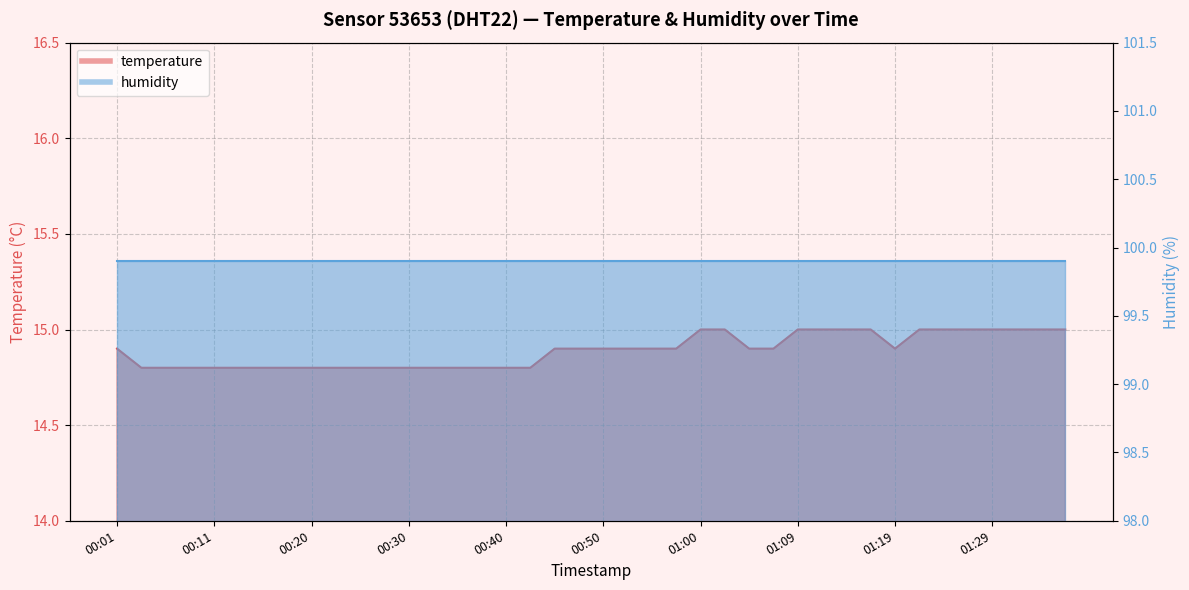

Rank the categories by value from highest to lowest.

01:00, 01:02, 01:09, 01:12, 01:14, 01:17, 01:22, 01:24, 01:27, 01:29, 01:31, 01:34, 01:36, 00:01, 00:45, 00:47, 00:50, 00:52, 00:55, 00:57, 01:05, 01:07, 01:19, 00:03, 00:06, 00:08, 00:11, 00:13, 00:16, 00:18, 00:20, 00:23, 00:25, 00:28, 00:30, 00:33, 00:35, 00:37, 00:40, 00:42